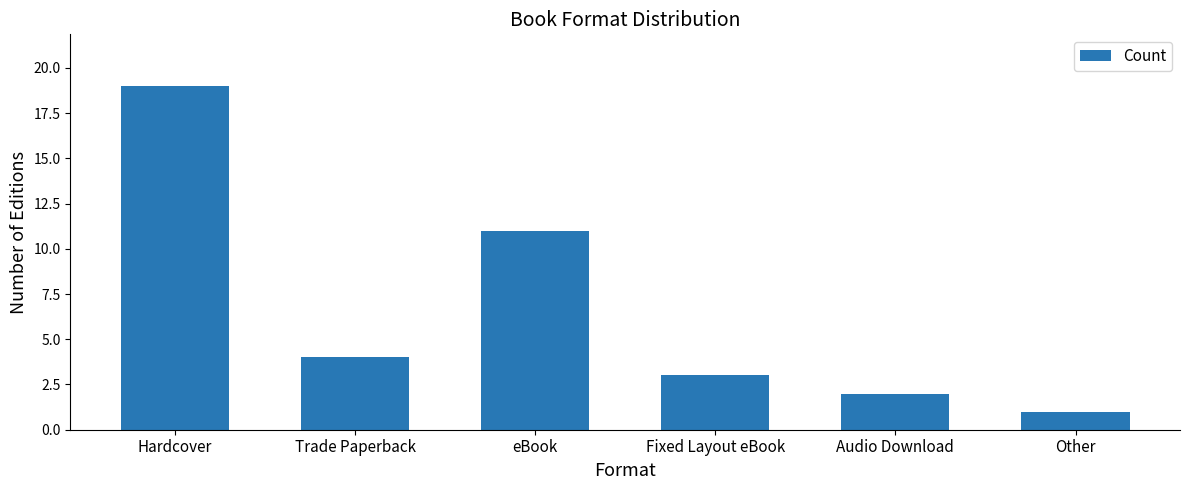

What is the label of the 2nd bar from the left?

Trade Paperback